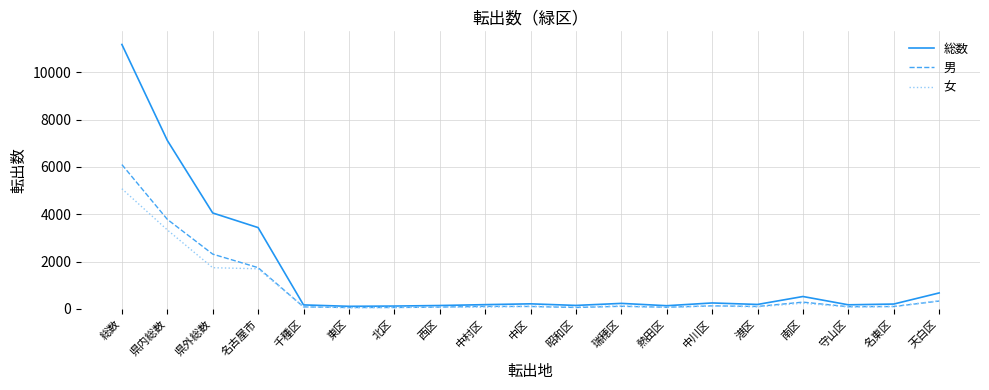

What is the maximum value shown in the chart?

11177